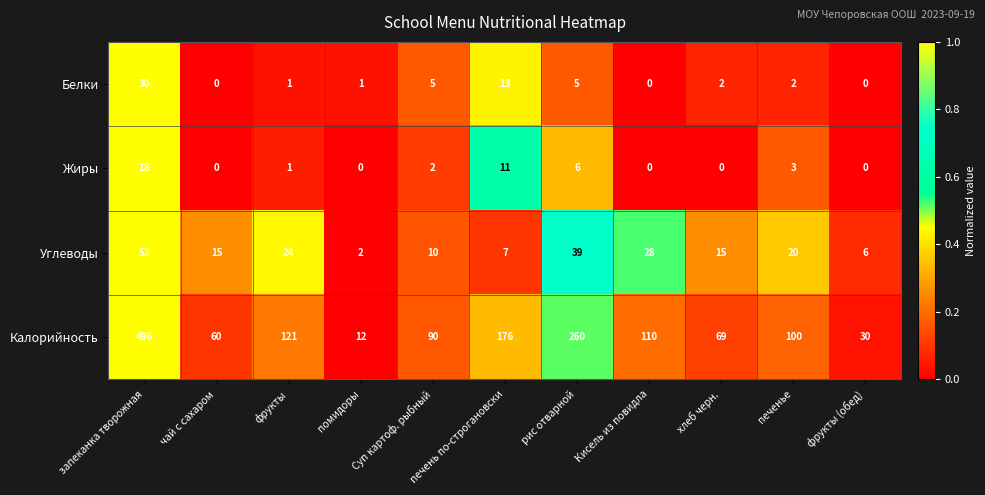

Which series has the largest total across all categories?

Калорийность